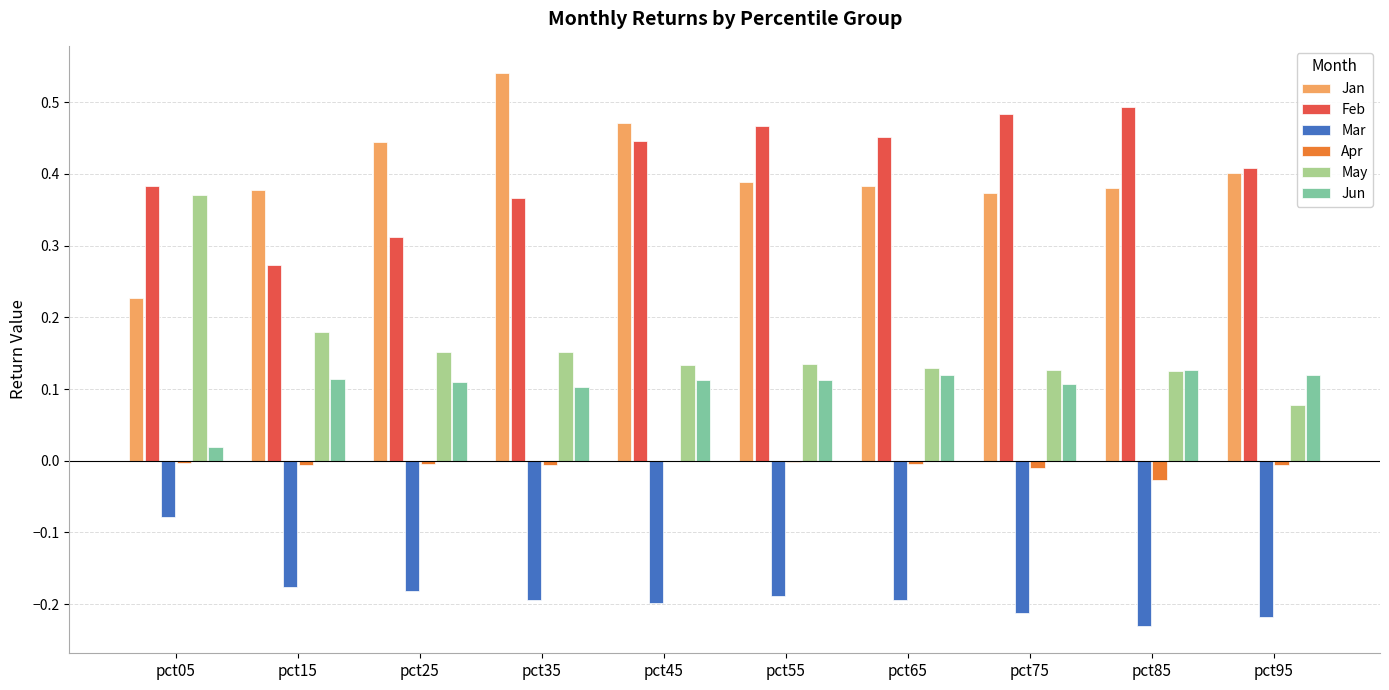

The Jan series shows 0.7 at pct45. True or false?

False